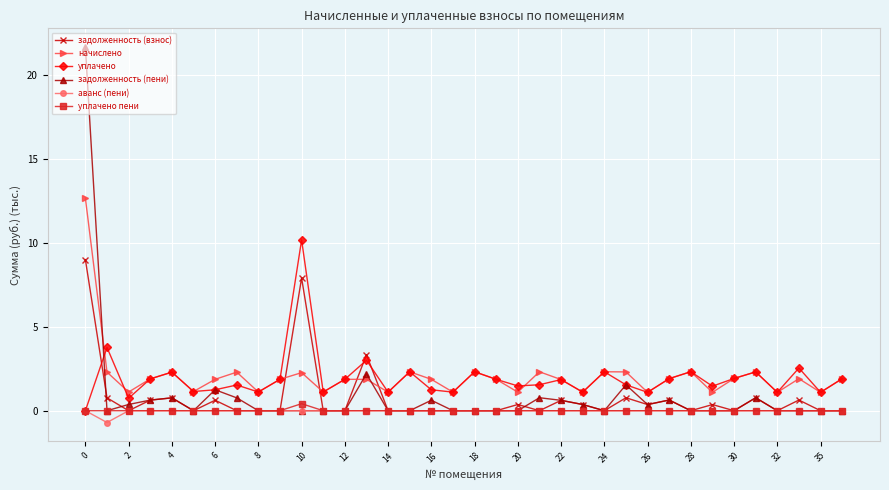

What are all the series names shown in the legend?

задолженность (взнос), начислено, уплачено, задолженность (пени), аванс (пени), уплачено пени